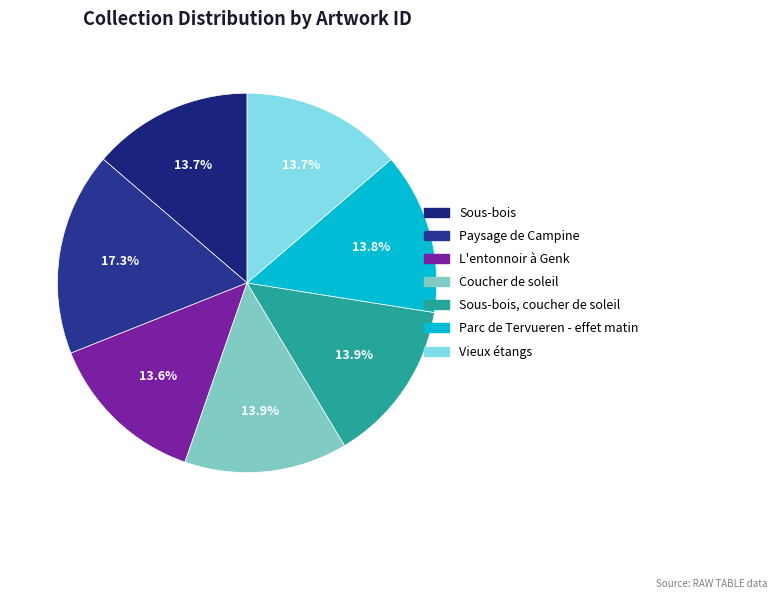

The Parc de Tervueren - effet matin slice represents 14% of the pie. True or false?

True